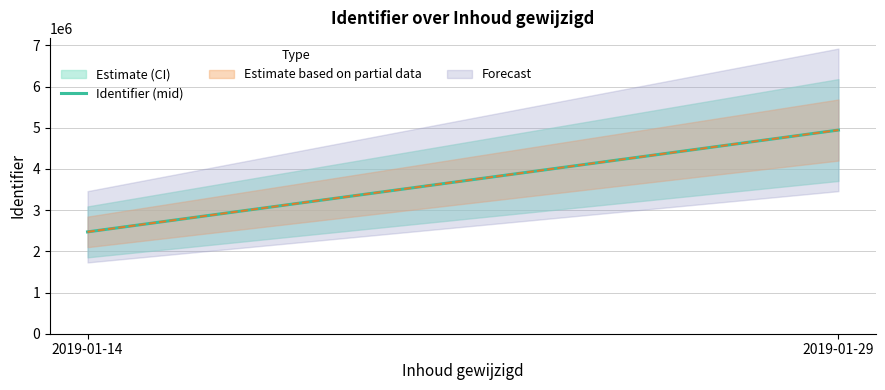

The chart shows a value of 4140606.2 at 2019-01-14. True or false?

False